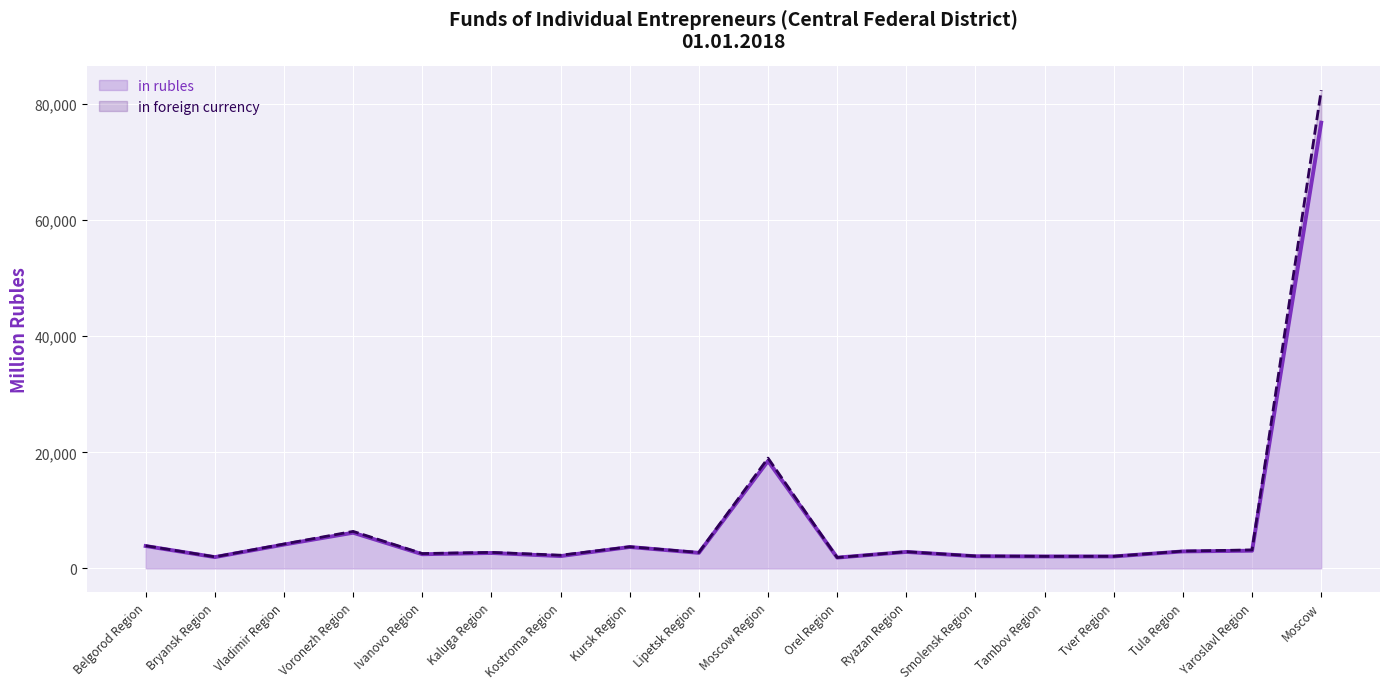

What is the average value of the in rubles (line) series?

7878